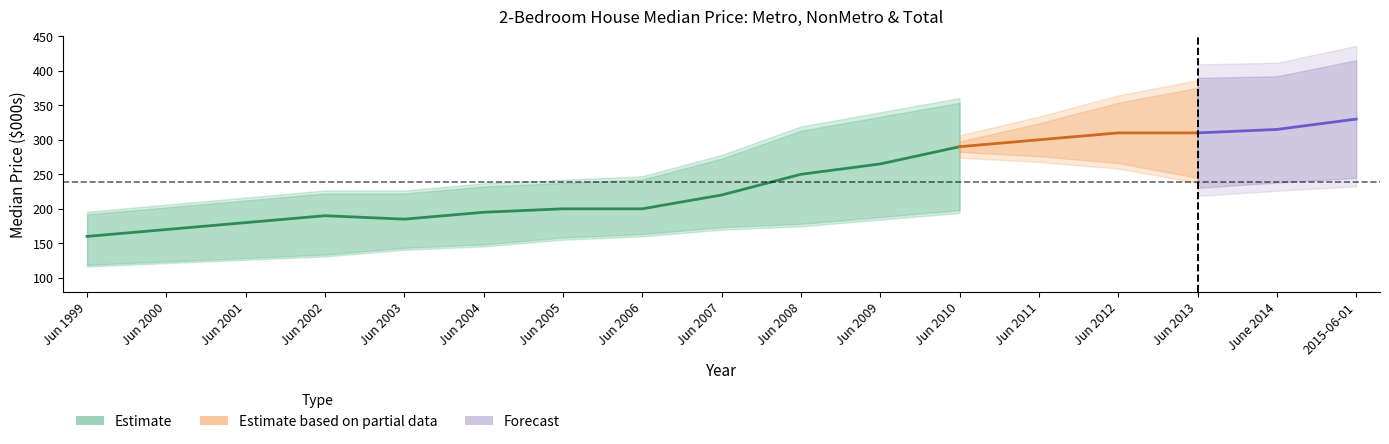

The value of NonMetro at Jun 2005 is 160. True or false?

True